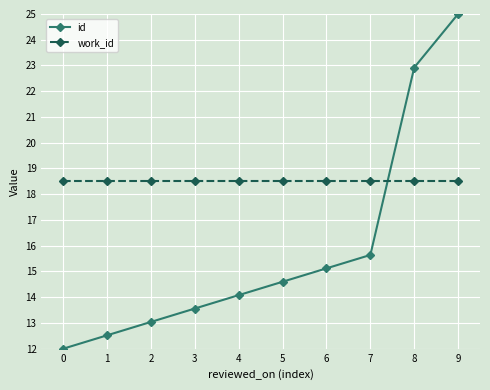

Is it true that work_id equals 18.5 at 2?

True